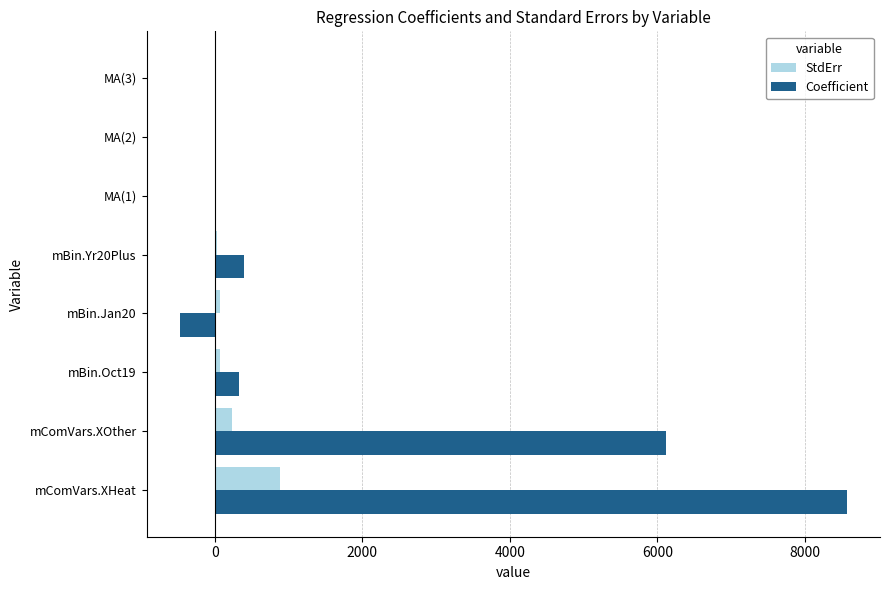

Is the value of Coefficient at mBin.Jan20 greater than the value of StdErr at MA(3)?

No